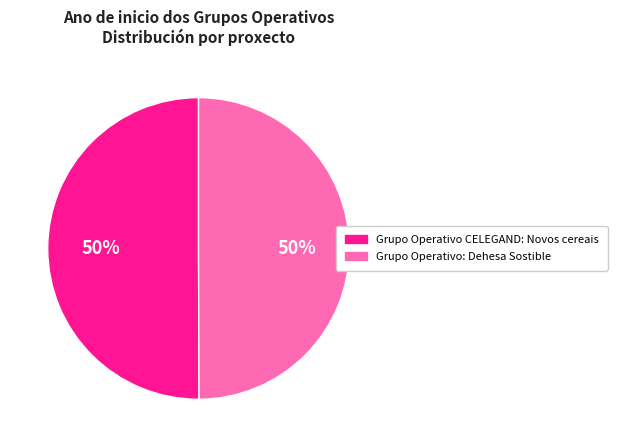

To the nearest percent, what is the average slice percentage?

50%